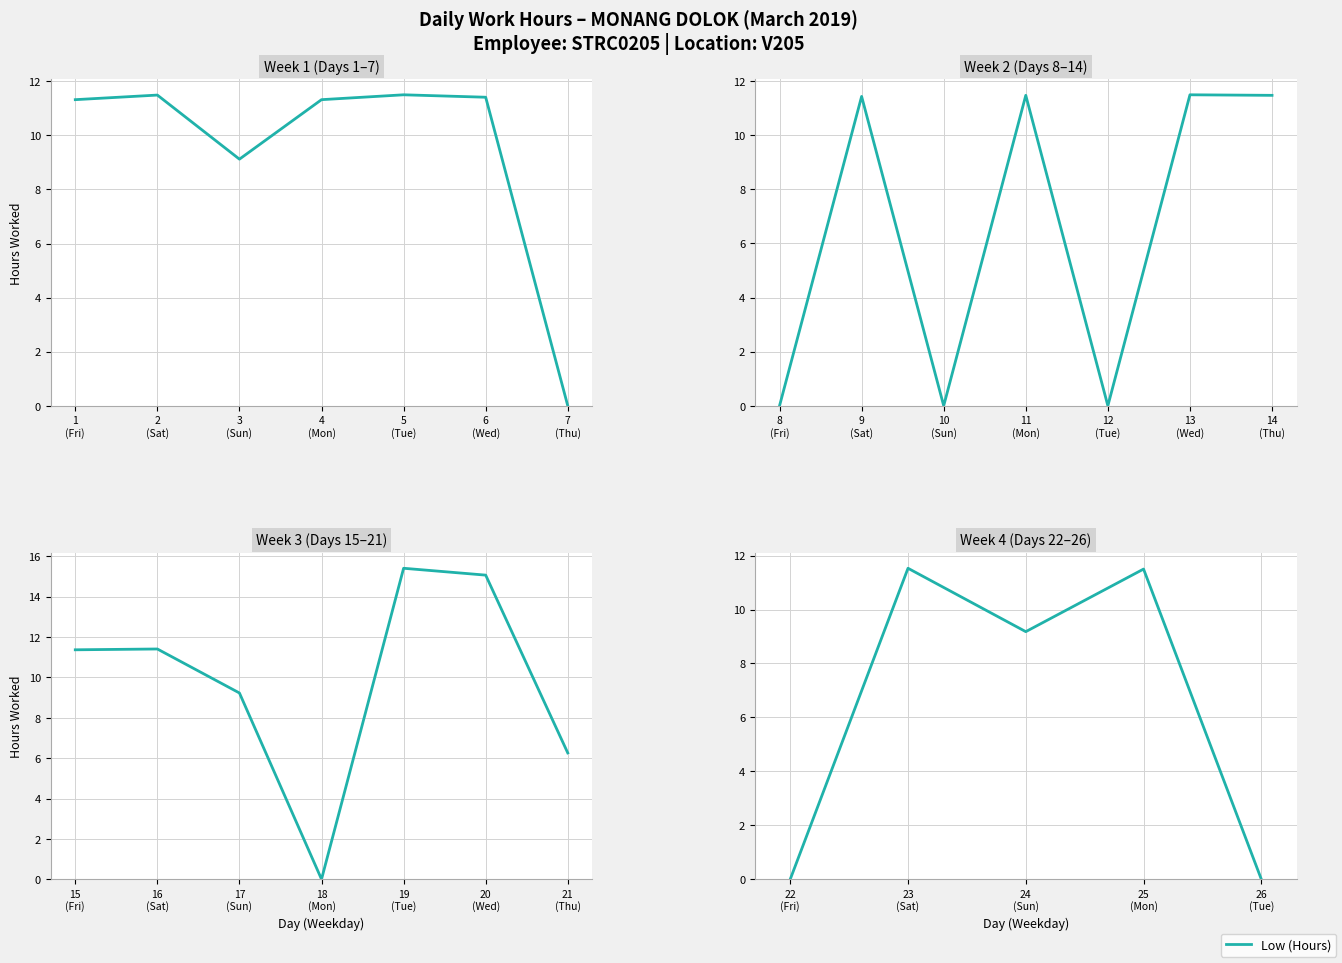

The value at 25 (Mon) is 18.9. True or false?

False